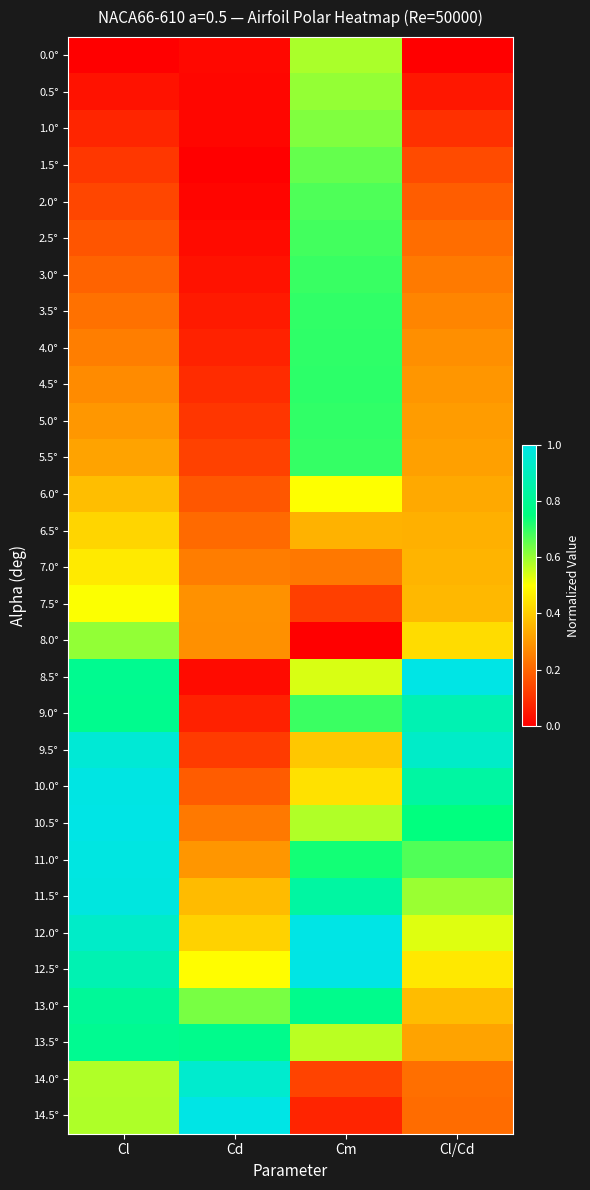

Which has a higher value, Cm or Cl?

Cm